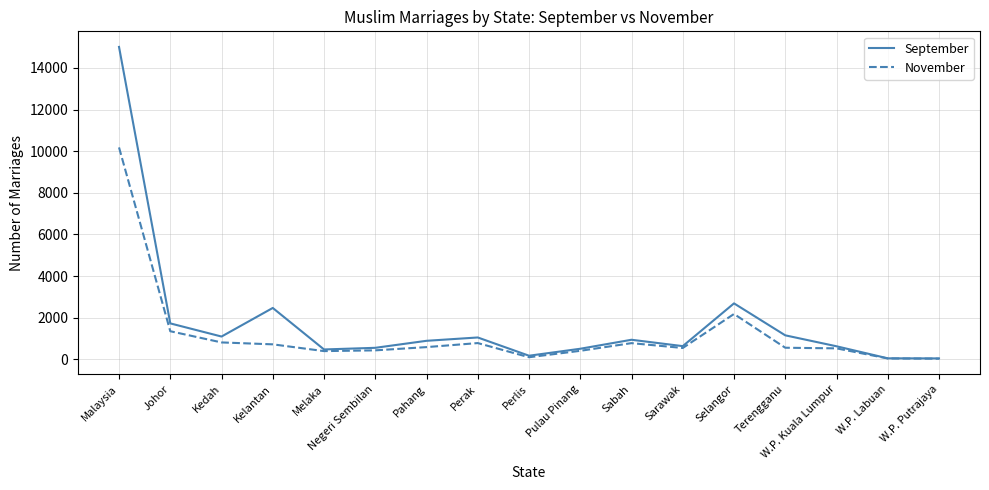

List the series in order of their overall mean, highest first.

September, November